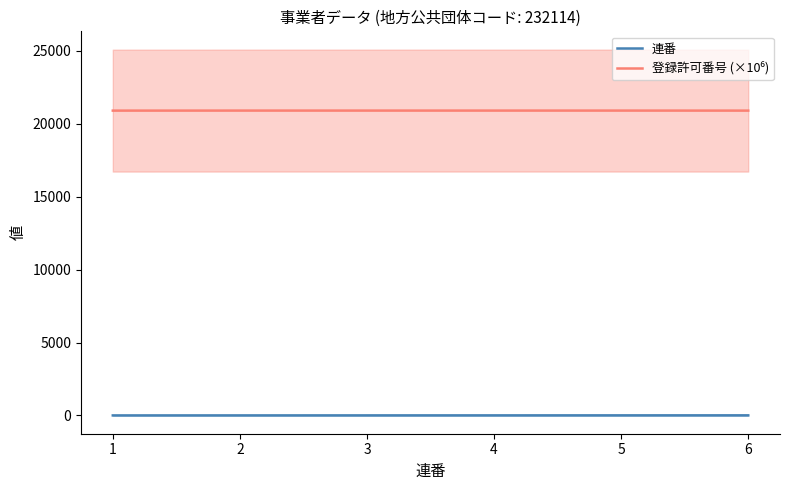

What is the total value across all series at 3?

20909.0